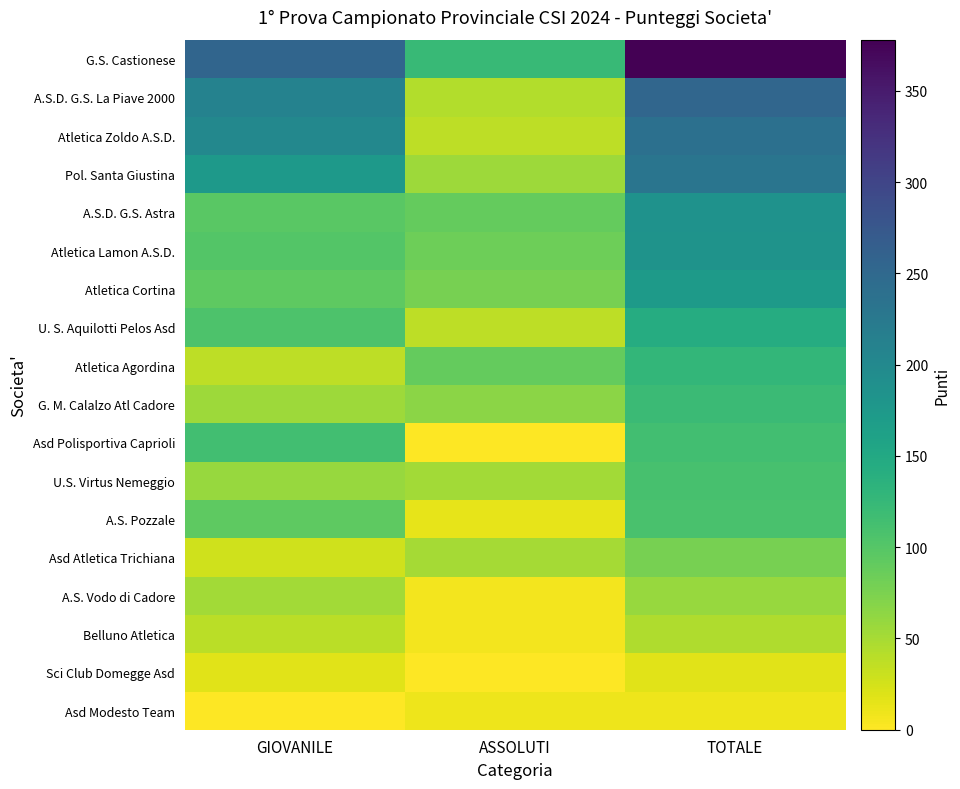

What is the total value across all series at ASSOLUTI?

843